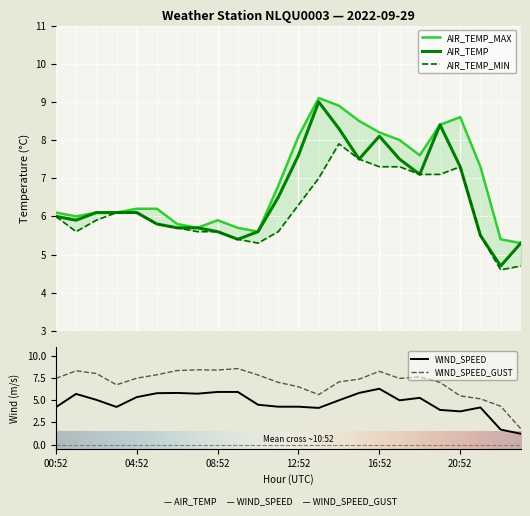

What is the sum of the WIND_SPEED_GUST values at 22:52 and 12:52?

10.9